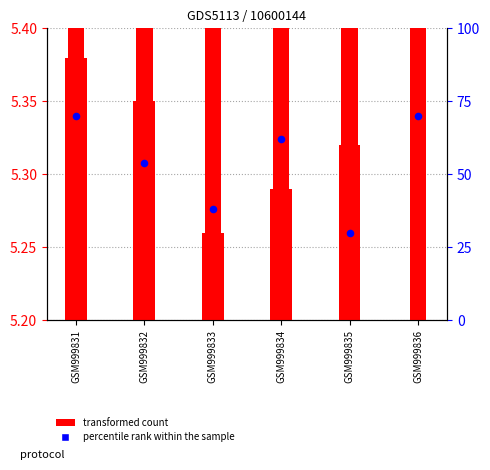

At how many categories does at least one series exceed 3?

6